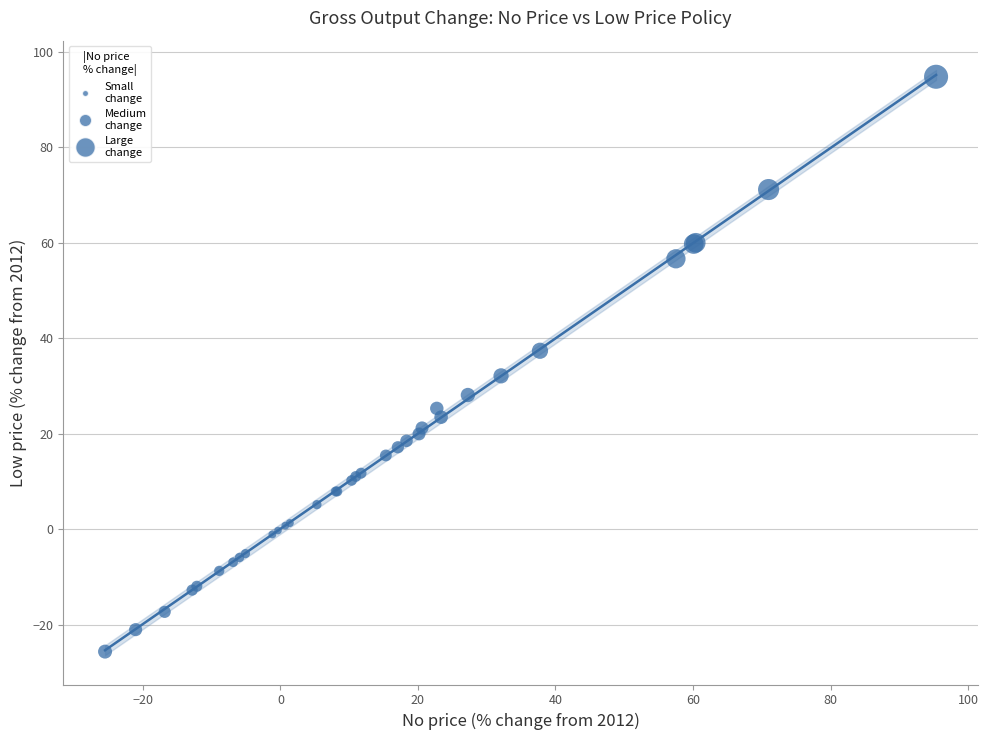

What Y value in the scatter plot is closest to 34?

32.1